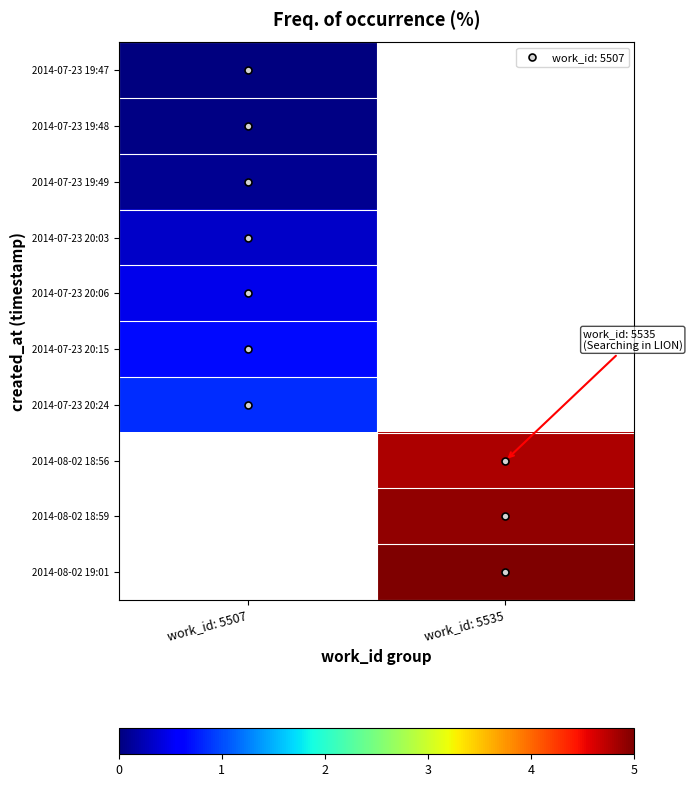

How many distinct data groups are displayed?

10